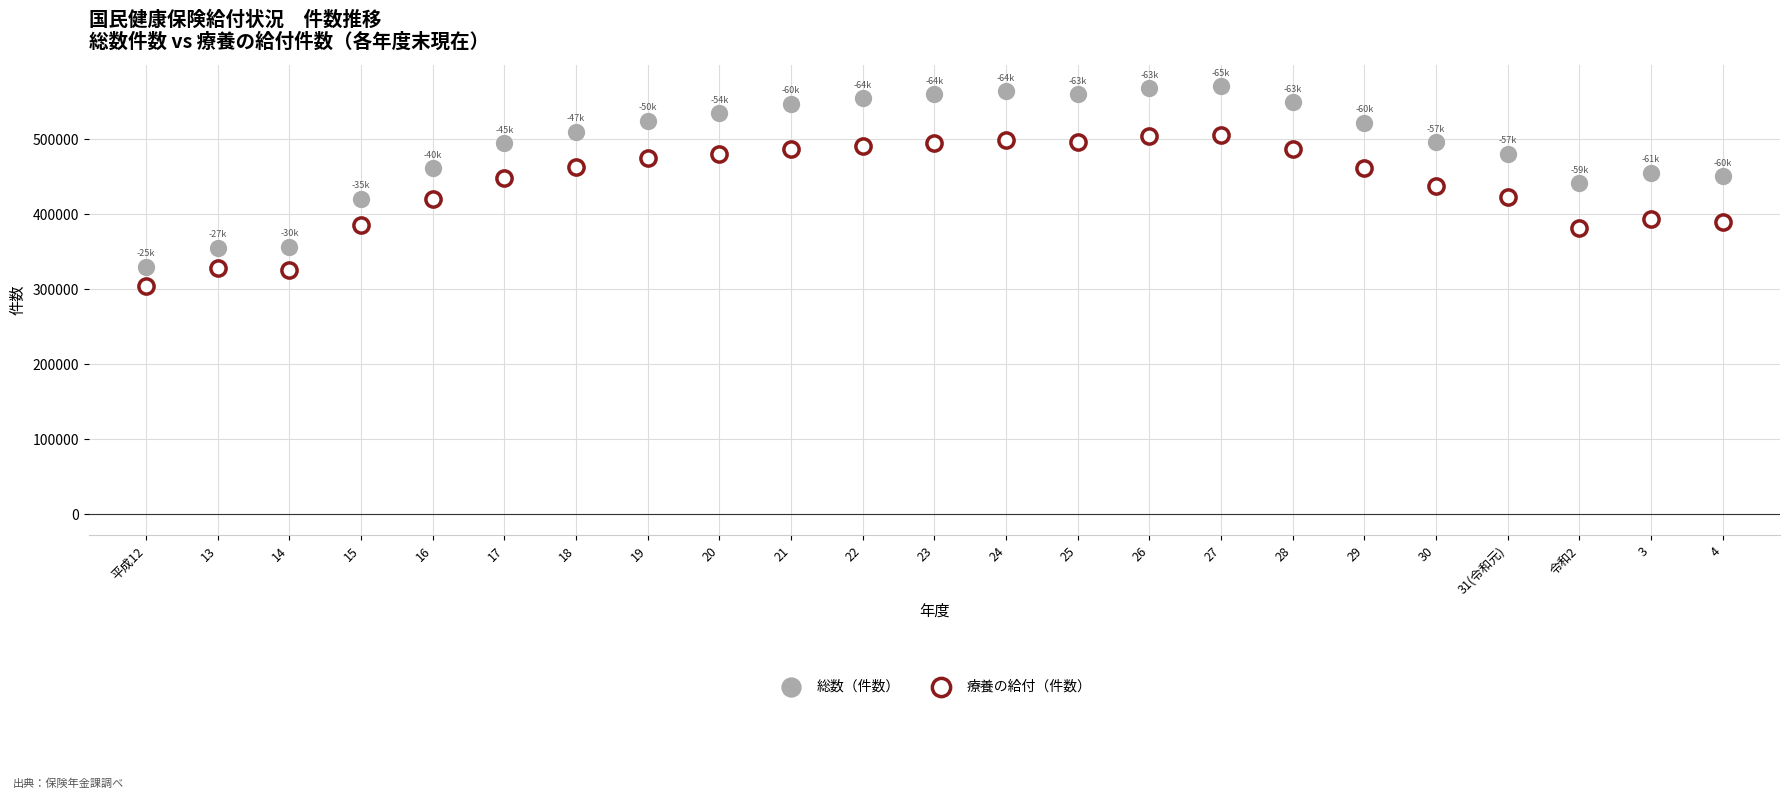

Across all data points, what is the range of Y values (max minus min)?

266023